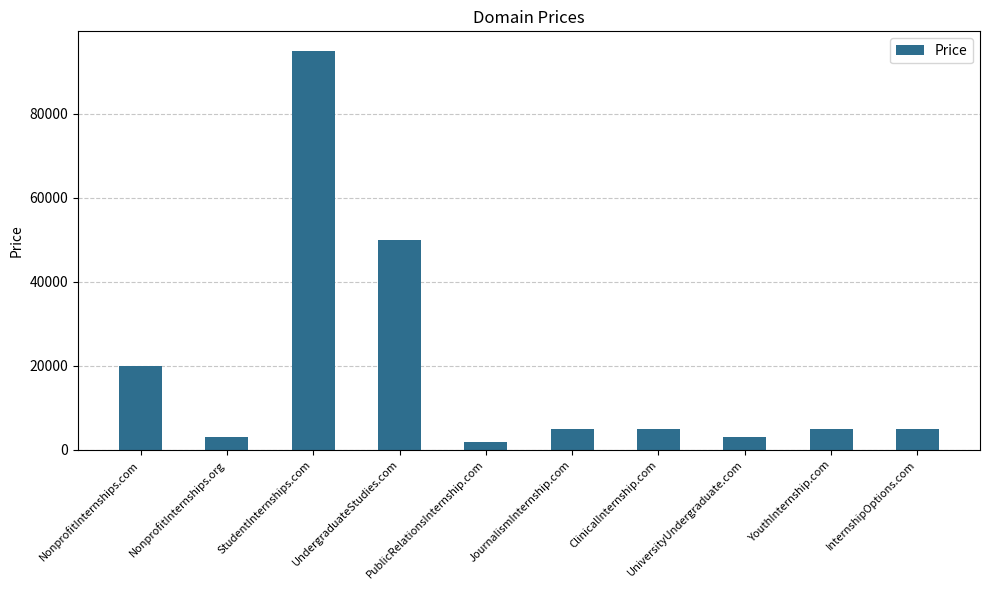

Is it true that the value at NonprofitInternships.org is 2888?

True